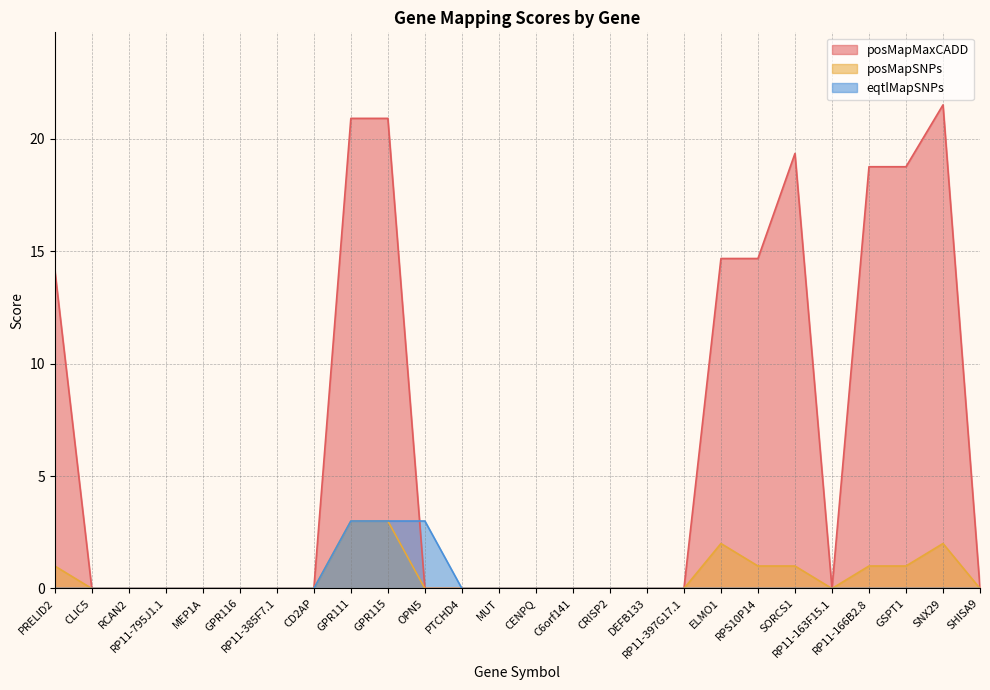

Which series has the largest range (max minus min)?

posMapMaxCADD